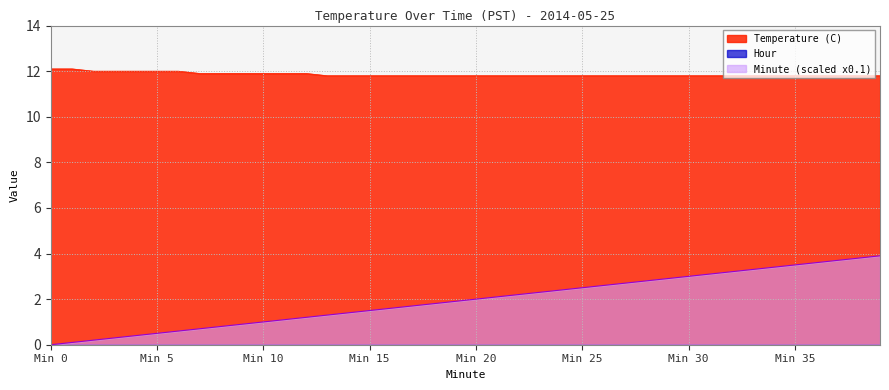

True or false: Minute has more than 2 interior local peaks.

False